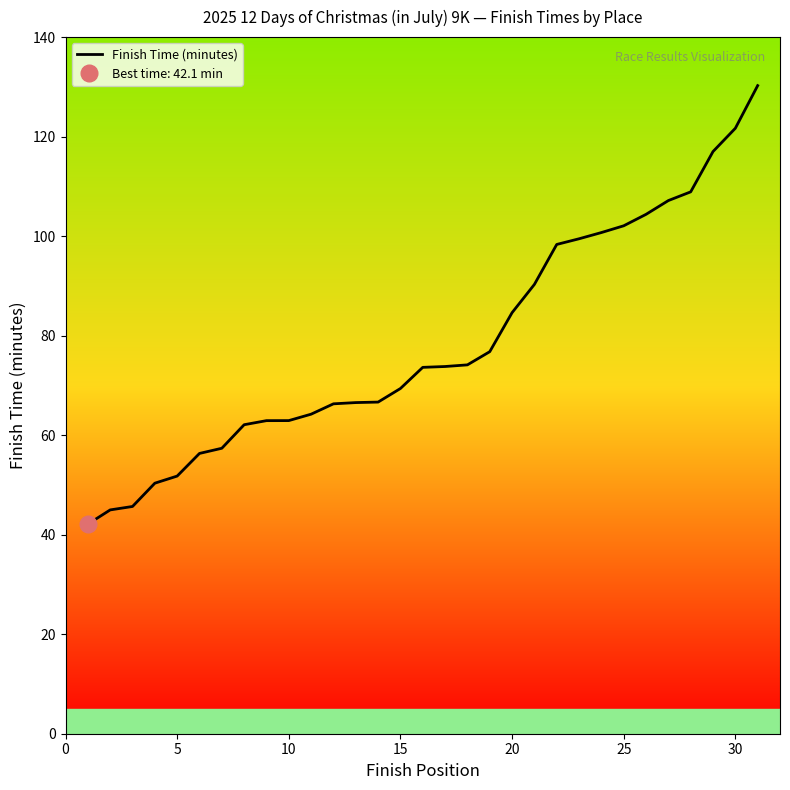

The value of Finish Time (minutes) at 25 is 38.7. True or false?

False